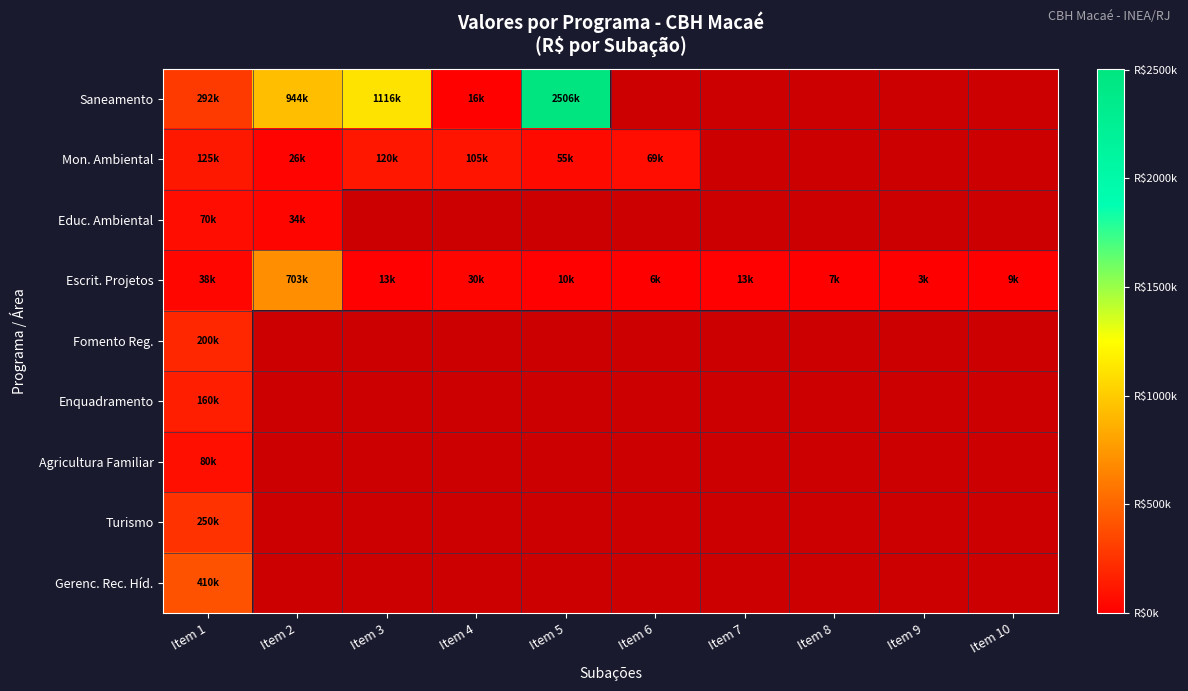

What is the smallest value displayed?

2700.0